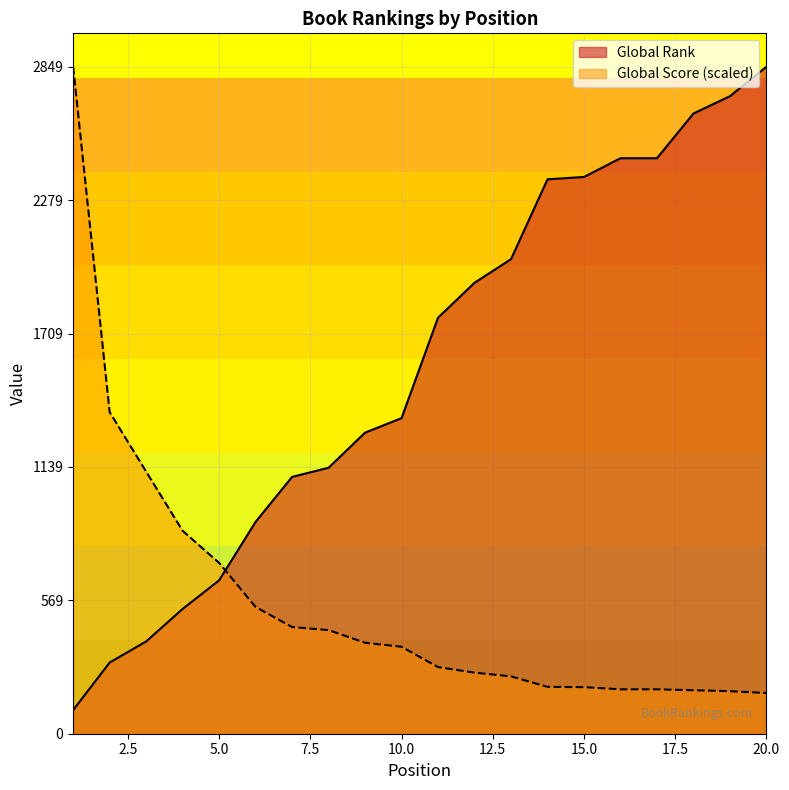

Which category has the lowest value in the Global Score series?

20